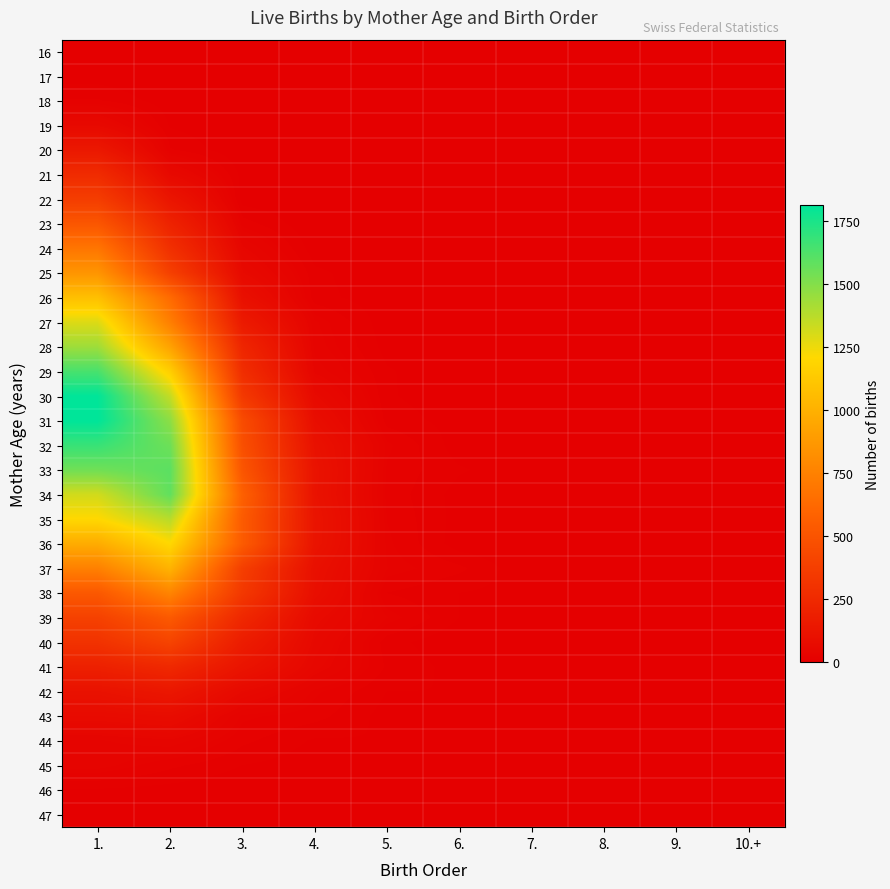

Reading right to left, what are all the values shown in this chart?

16: 10.+=0	9.=0	8.=0	7.=0	6.=0	5.=0	4.=0	3.=0	2.=0	1.=1
17: 10.+=0	9.=0	8.=0	7.=0	6.=0	5.=0	4.=0	3.=0	2.=0	1.=3
18: 10.+=0	9.=0	8.=0	7.=0	6.=0	5.=0	4.=0	3.=0	2.=2	1.=15
19: 10.+=0	9.=0	8.=0	7.=0	6.=0	5.=0	4.=0	3.=0	2.=6	1.=57
20: 10.+=0	9.=0	8.=0	7.=0	6.=0	5.=0	4.=0	3.=0	2.=15	1.=144
21: 10.+=0	9.=0	8.=0	7.=0	6.=0	5.=0	4.=0	3.=4	2.=58	1.=259
22: 10.+=0	9.=0	8.=0	7.=0	6.=0	5.=0	4.=0	3.=3	2.=127	1.=364
23: 10.+=0	9.=0	8.=0	7.=0	6.=0	5.=0	4.=0	3.=18	2.=207	1.=512
24: 10.+=0	9.=0	8.=0	7.=0	6.=0	5.=0	4.=2	3.=41	2.=284	1.=688
25: 10.+=0	9.=0	8.=0	7.=0	6.=0	5.=1	4.=9	3.=61	2.=381	1.=853
26: 10.+=0	9.=0	8.=0	7.=0	6.=0	5.=2	4.=10	3.=97	2.=629	1.=1077
27: 10.+=0	9.=0	8.=0	7.=0	6.=0	5.=2	4.=26	3.=155	2.=736	1.=1289
28: 10.+=0	9.=0	8.=0	7.=1	6.=1	5.=4	4.=29	3.=224	2.=924	1.=1438
29: 10.+=0	9.=0	8.=0	7.=0	6.=1	5.=8	4.=37	3.=272	2.=1155	1.=1640
30: 10.+=0	9.=0	8.=0	7.=1	6.=2	5.=8	4.=62	3.=338	2.=1349	1.=1811
31: 10.+=0	9.=0	8.=0	7.=0	6.=4	5.=11	4.=85	3.=449	2.=1479	1.=1814
32: 10.+=0	9.=1	8.=0	7.=2	6.=3	5.=23	4.=107	3.=471	2.=1553	1.=1680
33: 10.+=0	9.=1	8.=1	7.=2	6.=8	5.=20	4.=116	3.=505	2.=1595	1.=1546
34: 10.+=0	9.=0	8.=0	7.=1	6.=4	5.=19	4.=113	3.=570	2.=1582	1.=1317
35: 10.+=2	9.=0	8.=2	7.=2	6.=4	5.=21	4.=122	3.=540	2.=1377	1.=1204
36: 10.+=0	9.=1	8.=1	7.=0	6.=3	5.=23	4.=119	3.=540	2.=1205	1.=976
37: 10.+=0	9.=1	8.=2	7.=0	6.=16	5.=25	4.=98	3.=371	2.=1013	1.=745
38: 10.+=0	9.=1	8.=1	7.=4	6.=7	5.=14	4.=91	3.=334	2.=768	1.=525
39: 10.+=4	9.=1	8.=1	7.=2	6.=7	5.=25	4.=65	3.=238	2.=533	1.=388
40: 10.+=1	9.=0	8.=2	7.=6	6.=1	5.=10	4.=55	3.=170	2.=403	1.=301
41: 10.+=2	9.=0	8.=3	7.=3	6.=4	5.=13	4.=46	3.=121	2.=243	1.=195
42: 10.+=1	9.=0	8.=2	7.=3	6.=7	5.=7	4.=23	3.=59	2.=138	1.=108
43: 10.+=2	9.=0	8.=3	7.=4	6.=3	5.=4	4.=17	3.=23	2.=76	1.=67
44: 10.+=1	9.=1	8.=0	7.=0	6.=2	5.=7	4.=6	3.=16	2.=37	1.=31
45: 10.+=1	9.=0	8.=0	7.=1	6.=2	5.=4	4.=3	3.=7	2.=16	1.=28
46: 10.+=0	9.=0	8.=1	7.=0	6.=0	5.=1	4.=1	3.=1	2.=4	1.=6
47: 10.+=0	9.=0	8.=2	7.=0	6.=0	5.=1	4.=0	3.=0	2.=5	1.=1